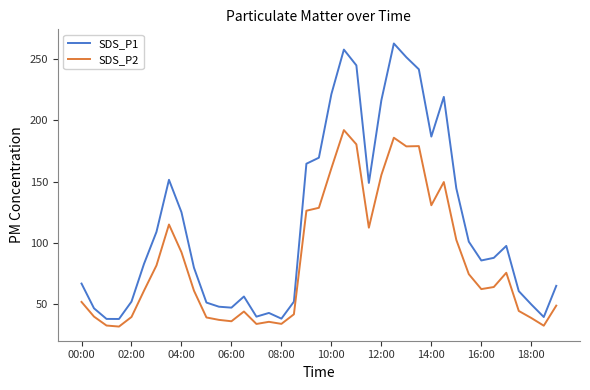

Which series has the largest total across all categories?

SDS_P1